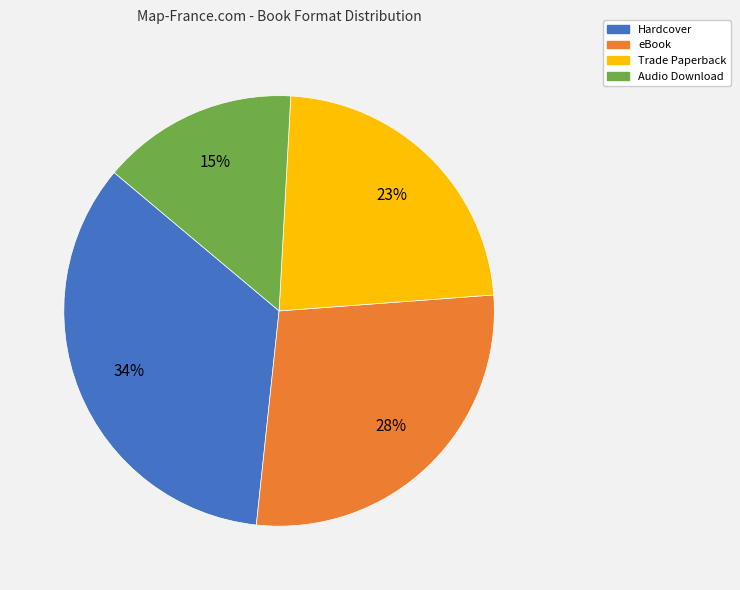

Do eBook and Audio Download together represent more than half of the pie?

No